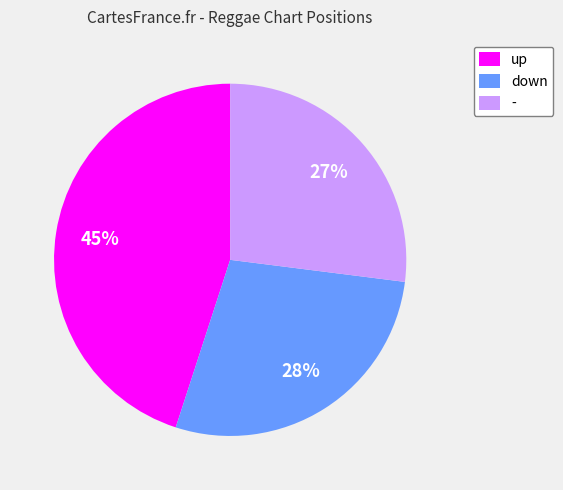

To the nearest percent, what is the average slice percentage?

33%